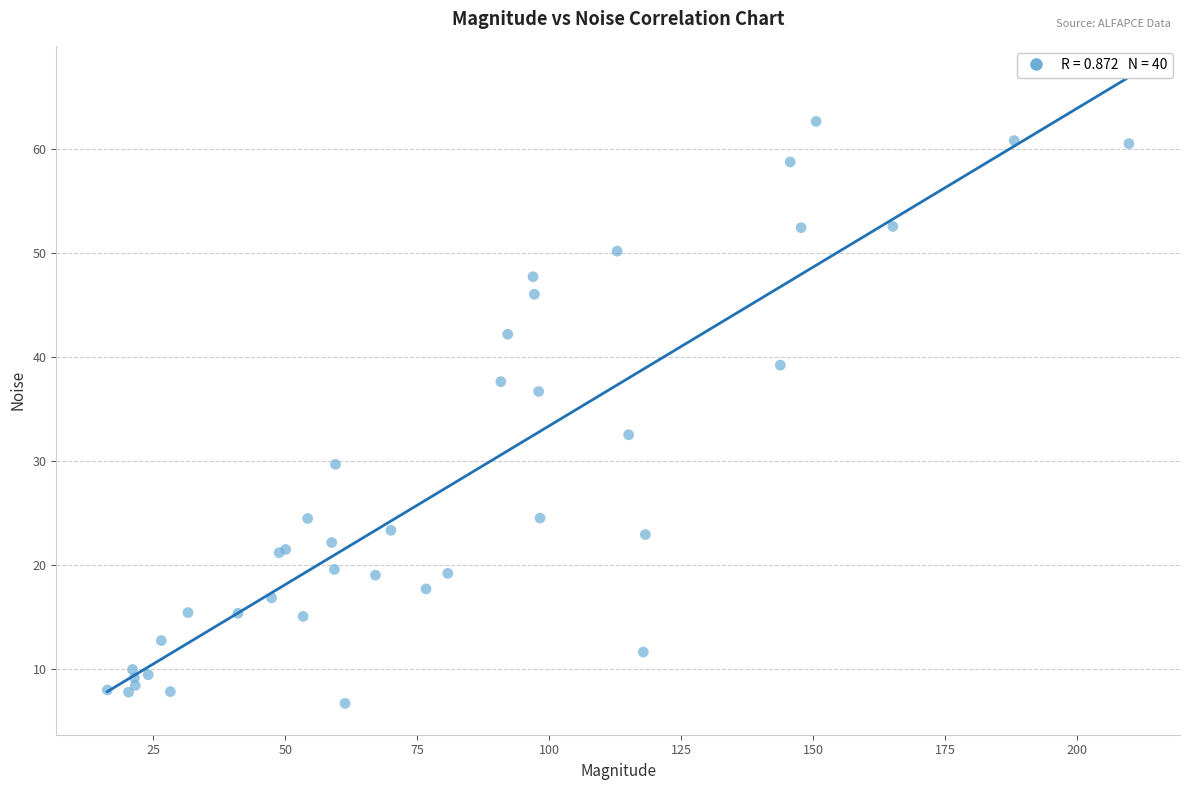

What Y value in the scatter plot is closest to 34?

32.5